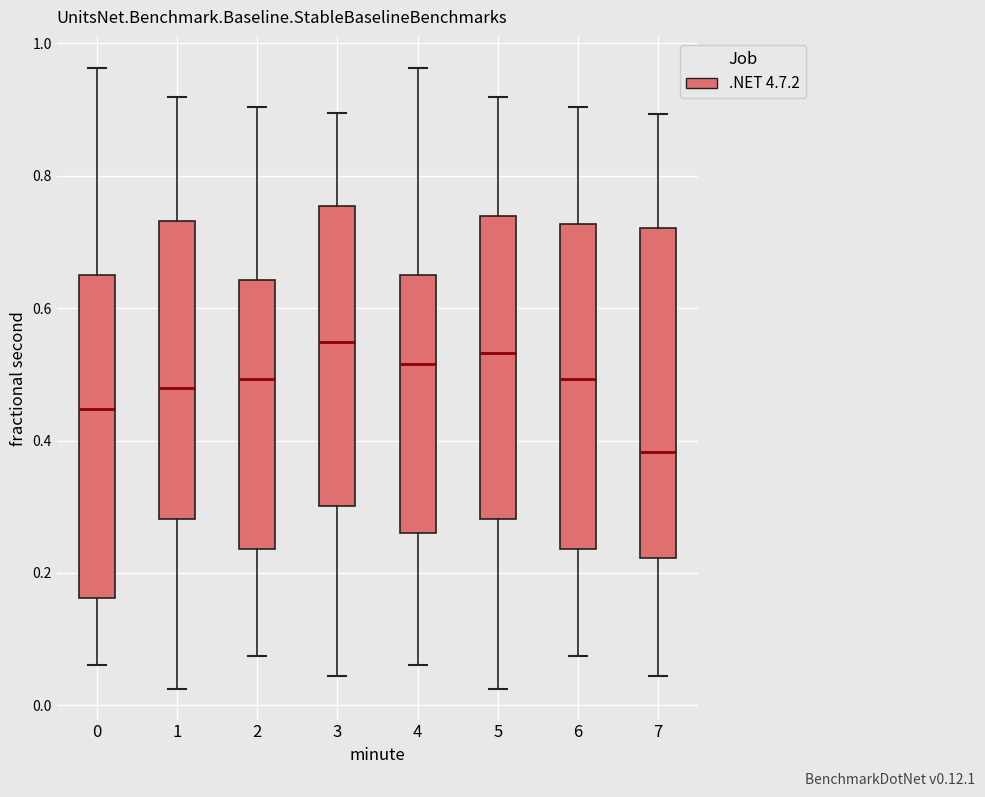

Where is the upper edge of the box at x = 3 on the y-axis? The values are not printed on the chart, so give them approximately, as read against the axis.

0.76